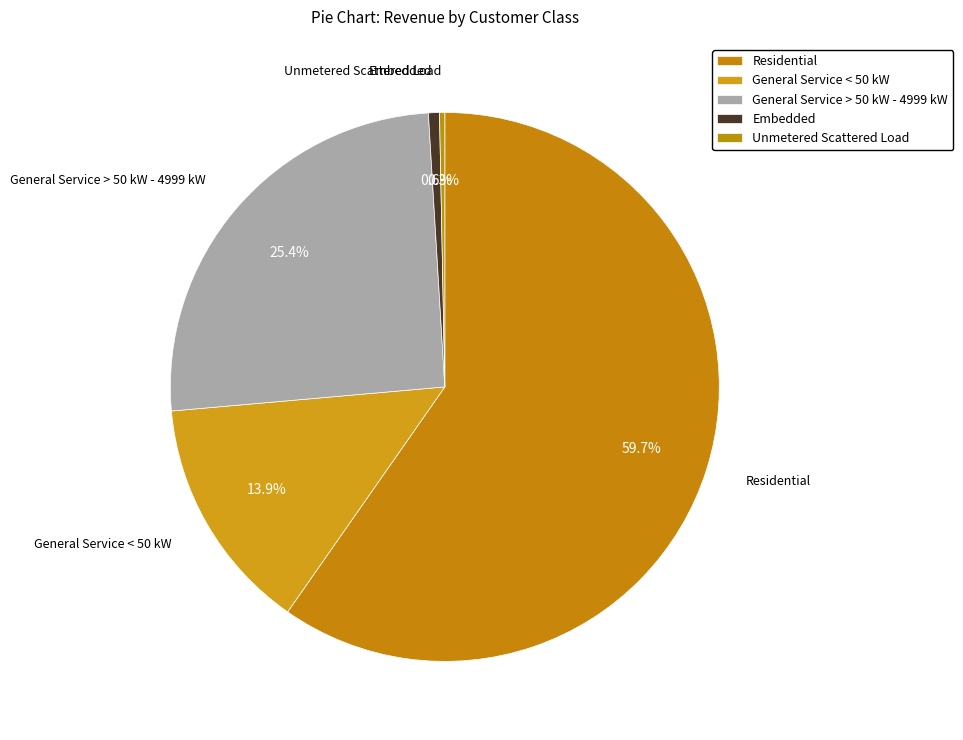

What is the ratio of the value at General Service > 50 kW - 4999 kW to the value at Residential?

0.4